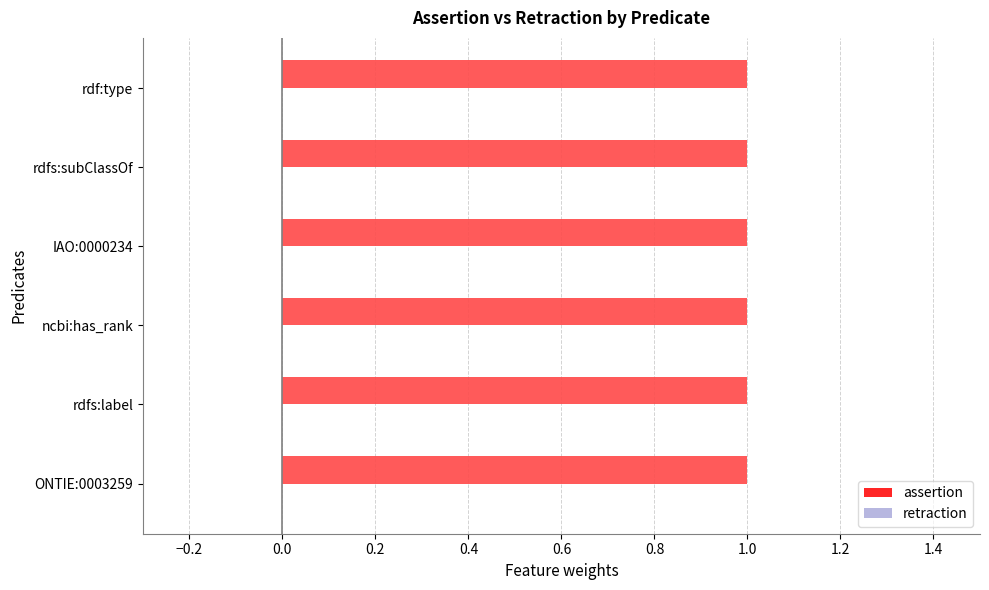

List the labels in order of assertion value, largest first.

ONTIE:0003259, rdfs:label, ncbi:has_rank, IAO:0000234, rdfs:subClassOf, rdf:type